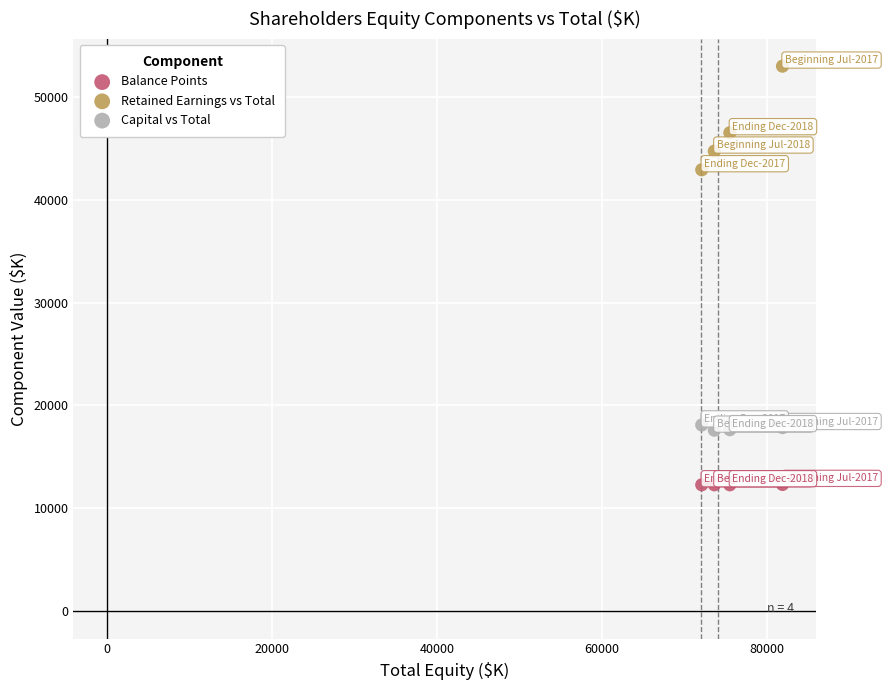

Which series contains the lowest Y value?

Balance Points